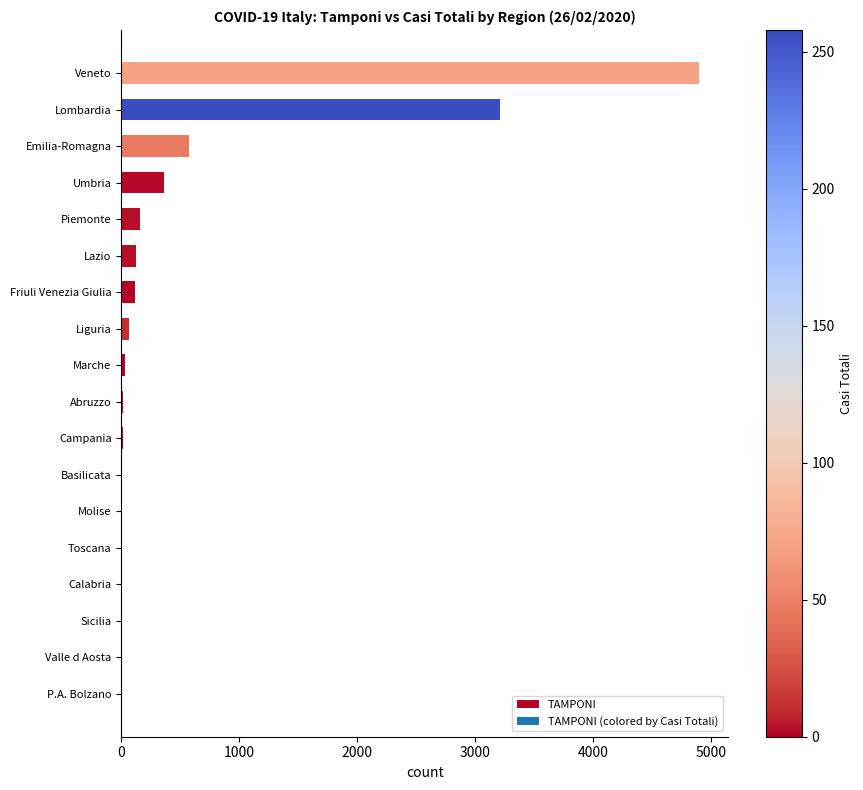

What is the greatest value displayed?

4900